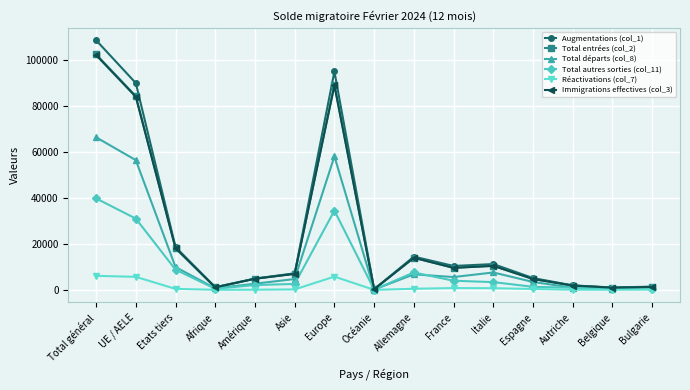

What is the value of the Réactivations (col_7) point at the 6th from the left?

208